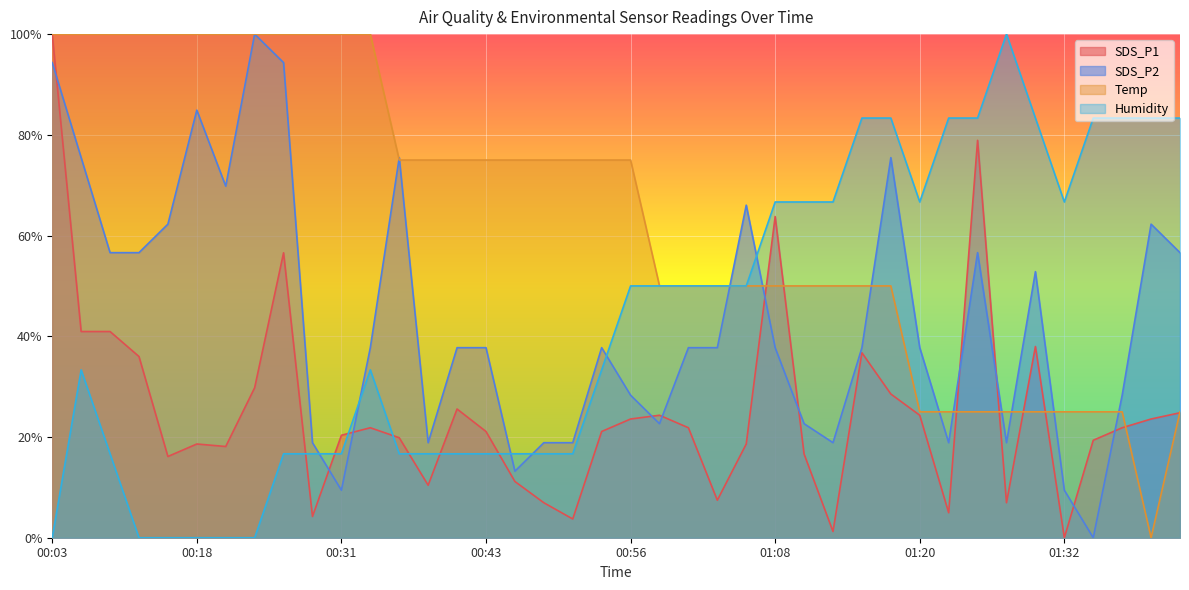

Which category has the lowest value in the SDS_P2 series?

01:35